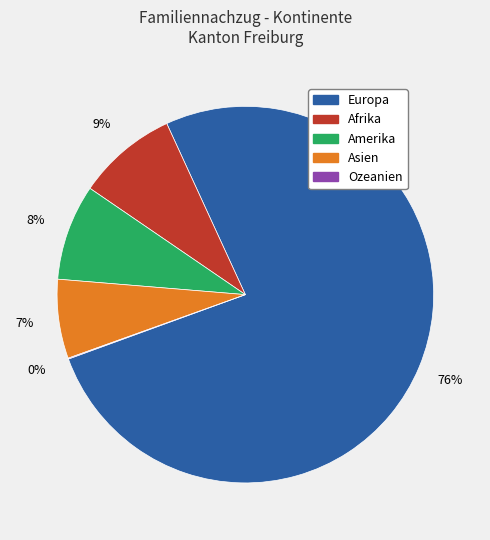

Is there any slice that represents more than half of the pie?

Yes